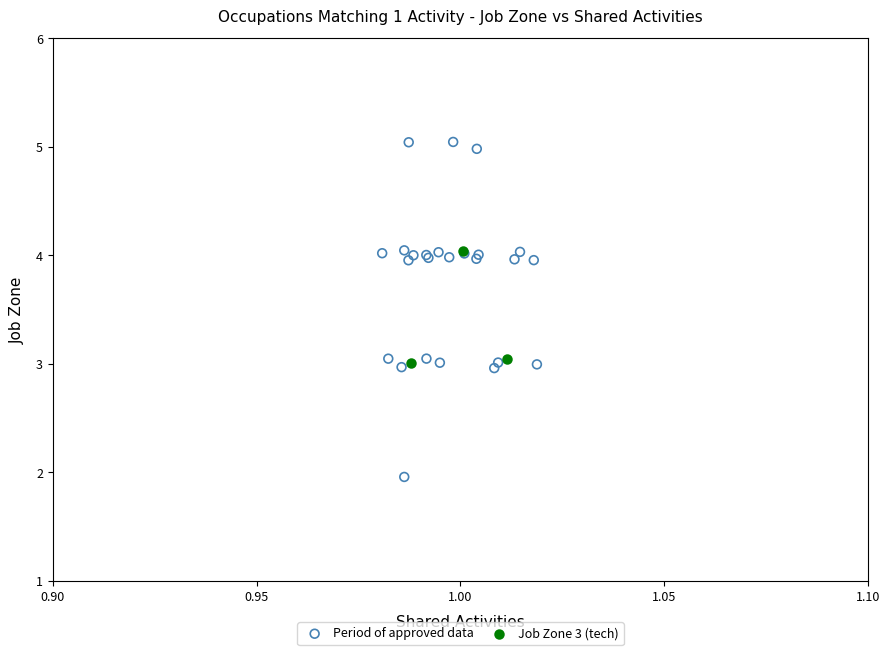

Which series has the largest Y range (max minus min)?

Period of approved data